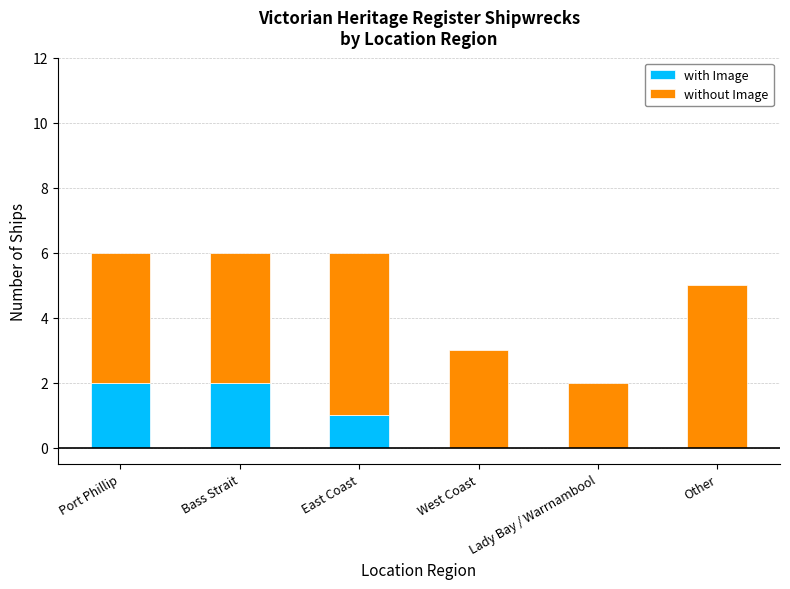

The value of with Image at East Coast is 1. True or false?

True